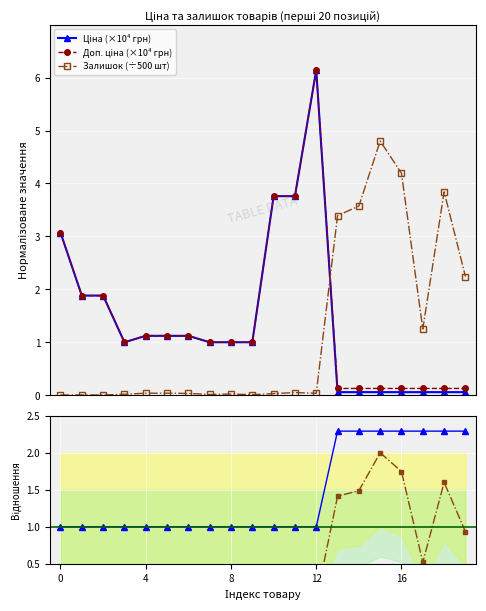

In Доп. ціна (×10⁴ грн), how many points are higher than both neighbors (excluding endpoints)?

1